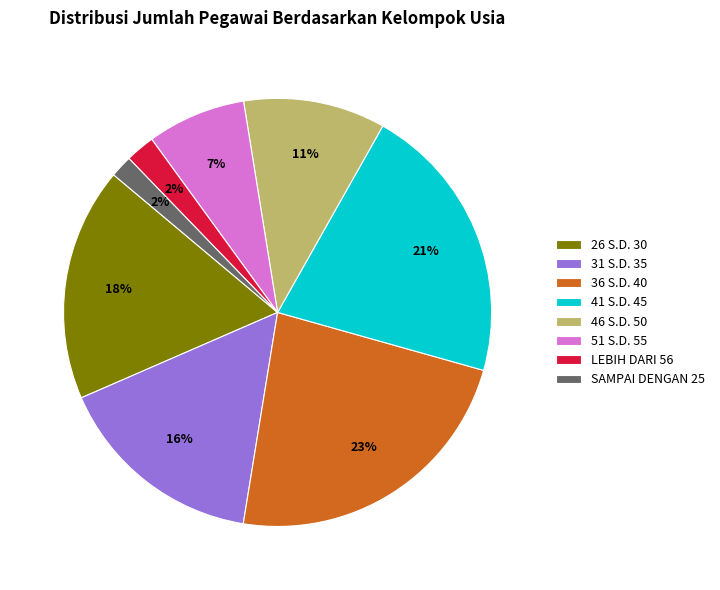

To the nearest percent, what is the average slice percentage?

12%